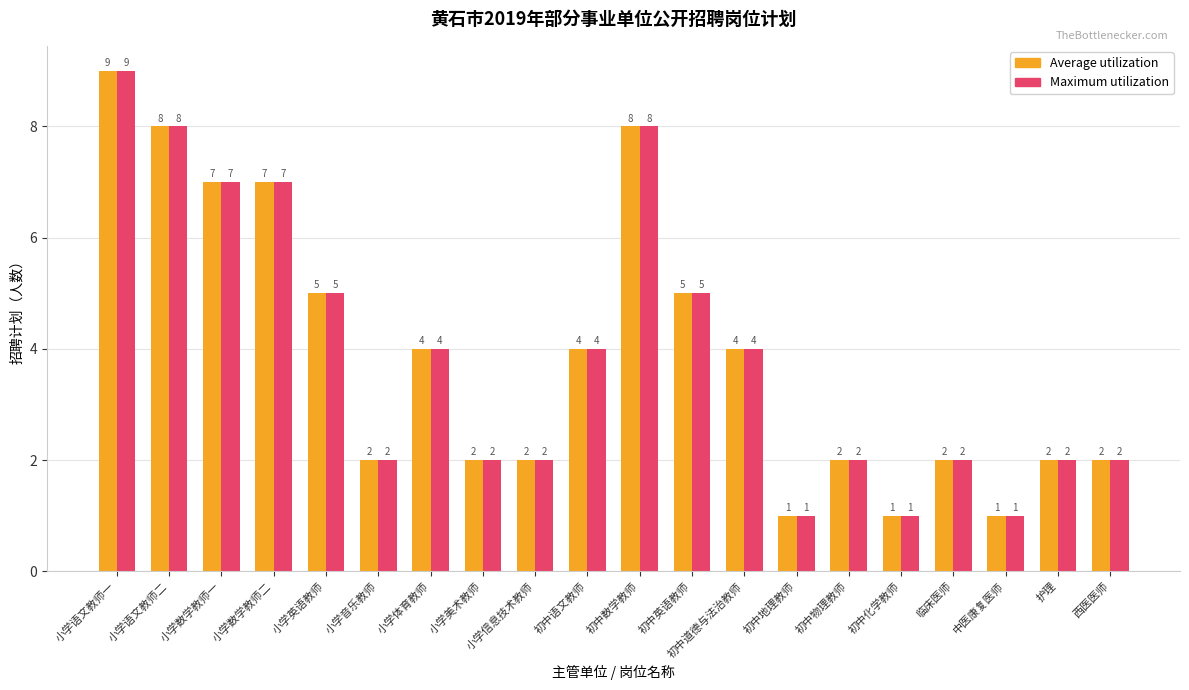

What is the total value across all series at 小学语文教师一?

18